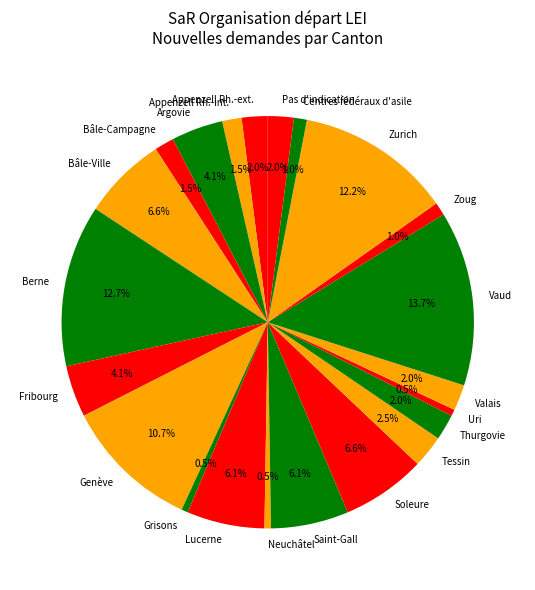

What is the largest slice in the pie chart?

Vaud